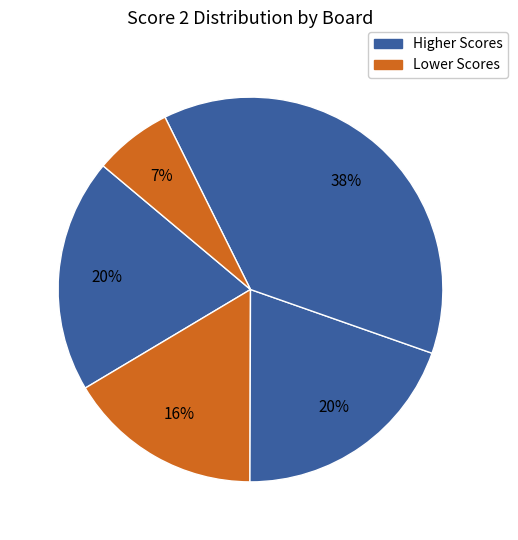

How many slices are in this pie chart?

5